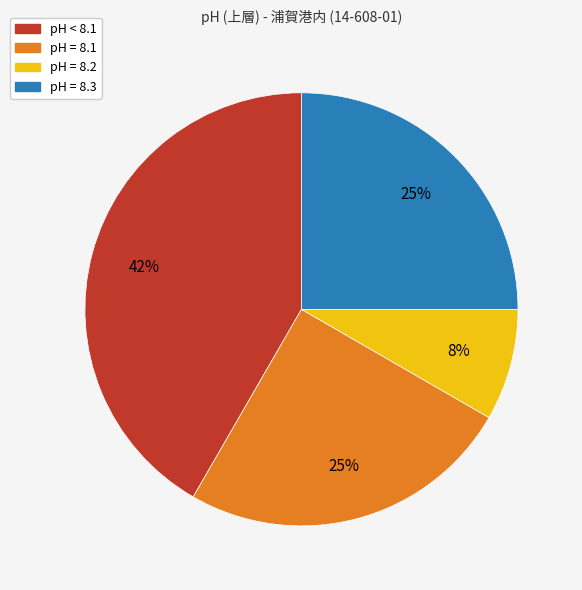

Count the number of slices in the pie.

4